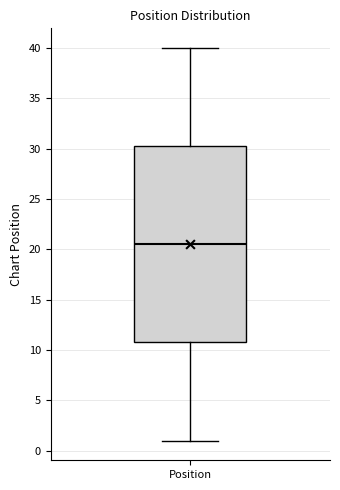

Where is the lower edge of the box for Position on the y-axis? The values are not printed on the chart, so give them approximately, as read against the axis.

11.0